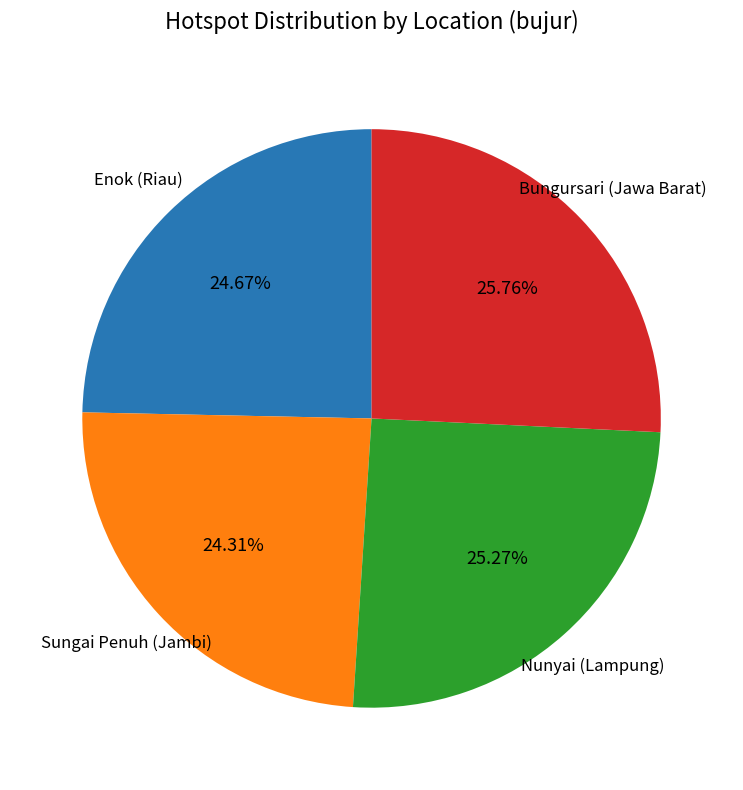

How many segments does this pie chart have?

4